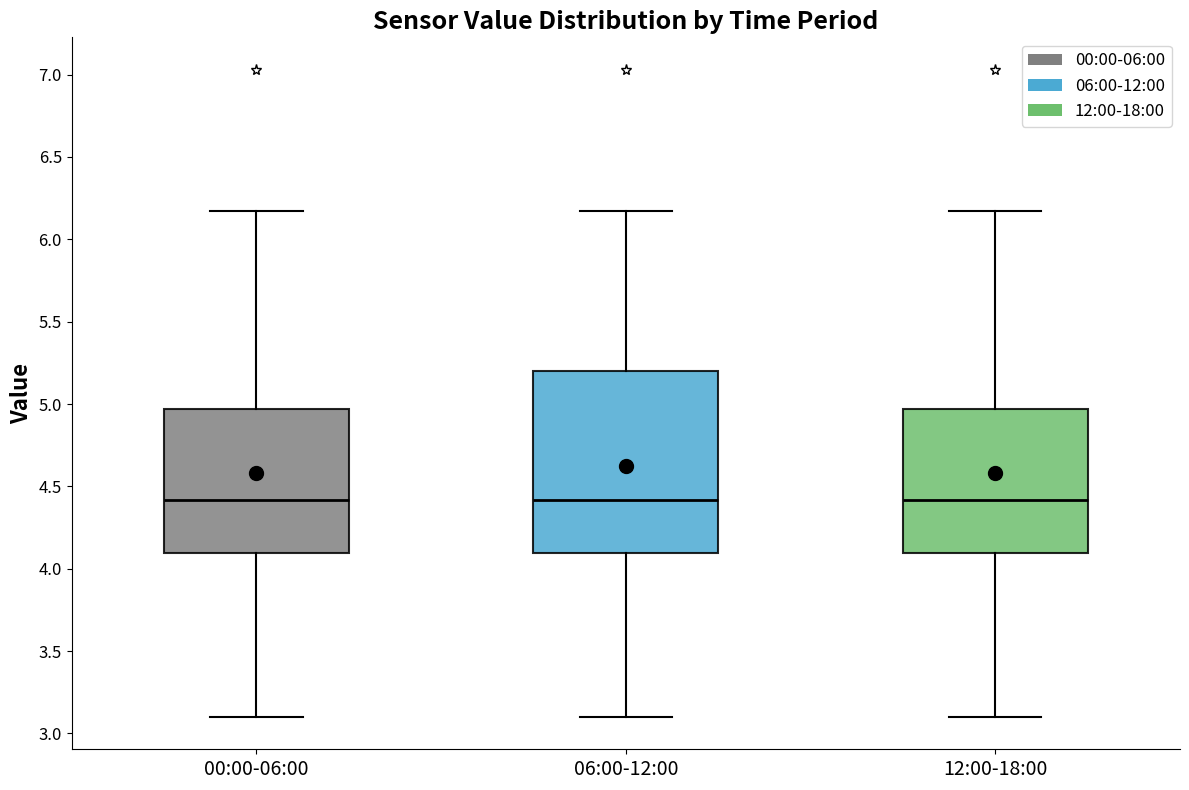

Reading left to right, read every box against the y-axis: the position of its median line, the range the box covers, and the ends of its whiskers. The values are not printed on the chart, so give them approximately, as read against the axis.

00:00-06:00: median 4.40, box 4.10 to 4.95, whiskers 3.10 to 6.15
06:00-12:00: median 4.40, box 4.10 to 5.20, whiskers 3.10 to 6.15
12:00-18:00: median 4.40, box 4.10 to 4.95, whiskers 3.10 to 6.15